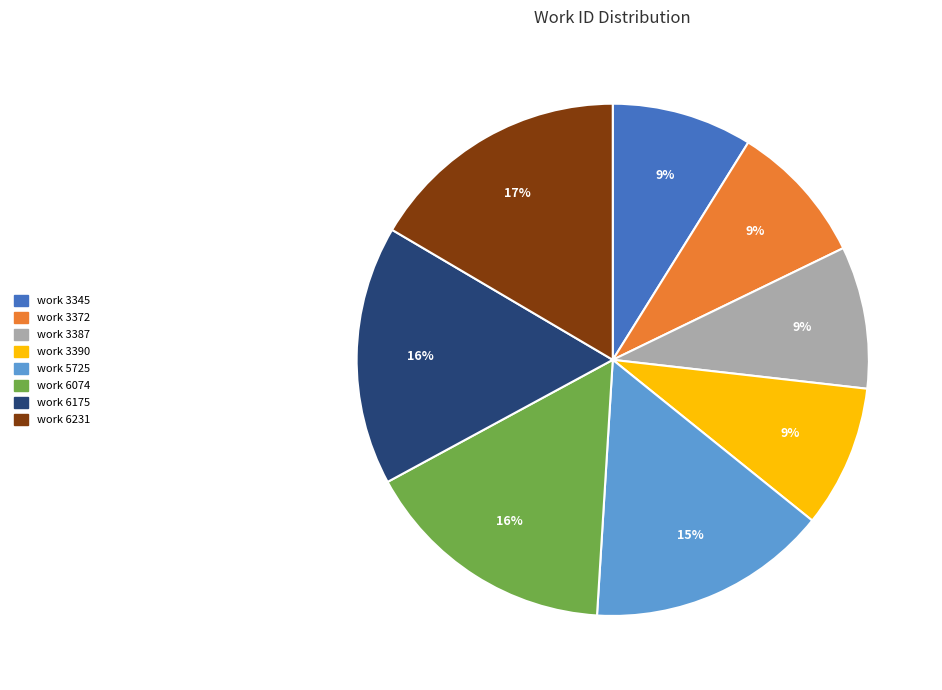

Is it true that work 3390 is 9% of the pie?

True